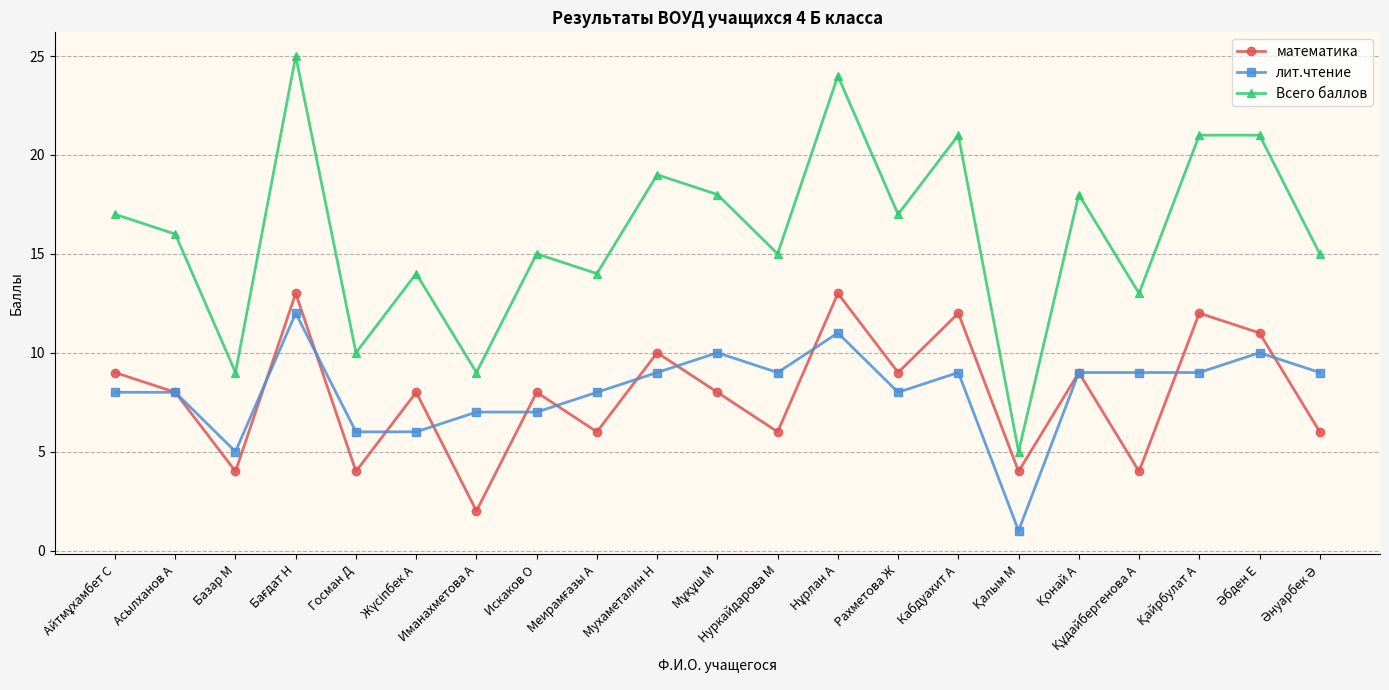

At which category does Всего баллов reach its first local valley?

Базар М